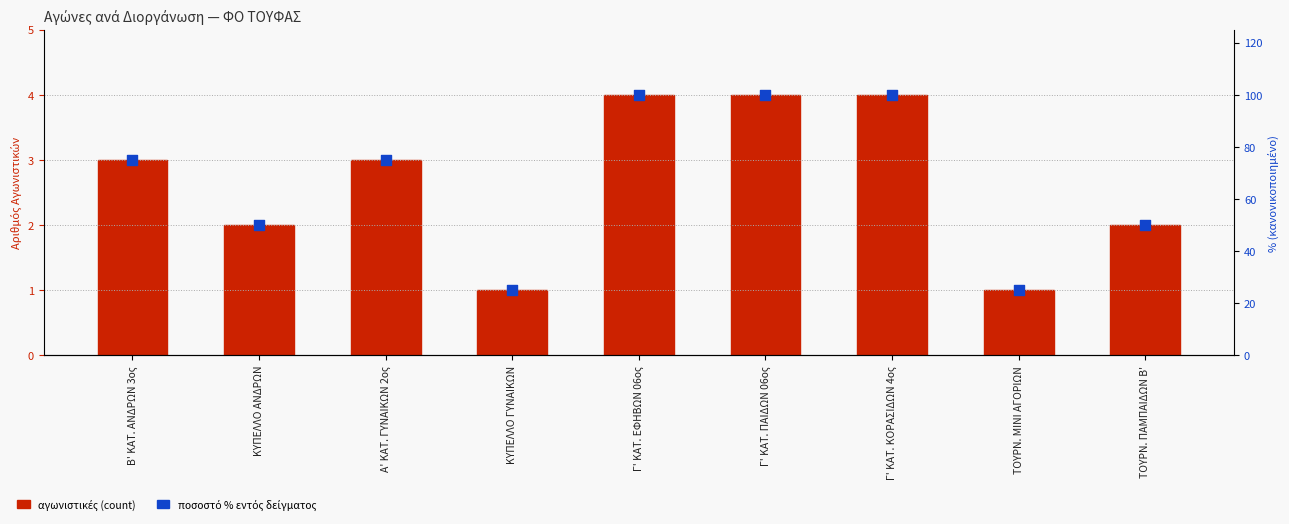

What are all the series names shown in the legend?

αγωνιστικές (count), ποσοστό % εντός δείγματος